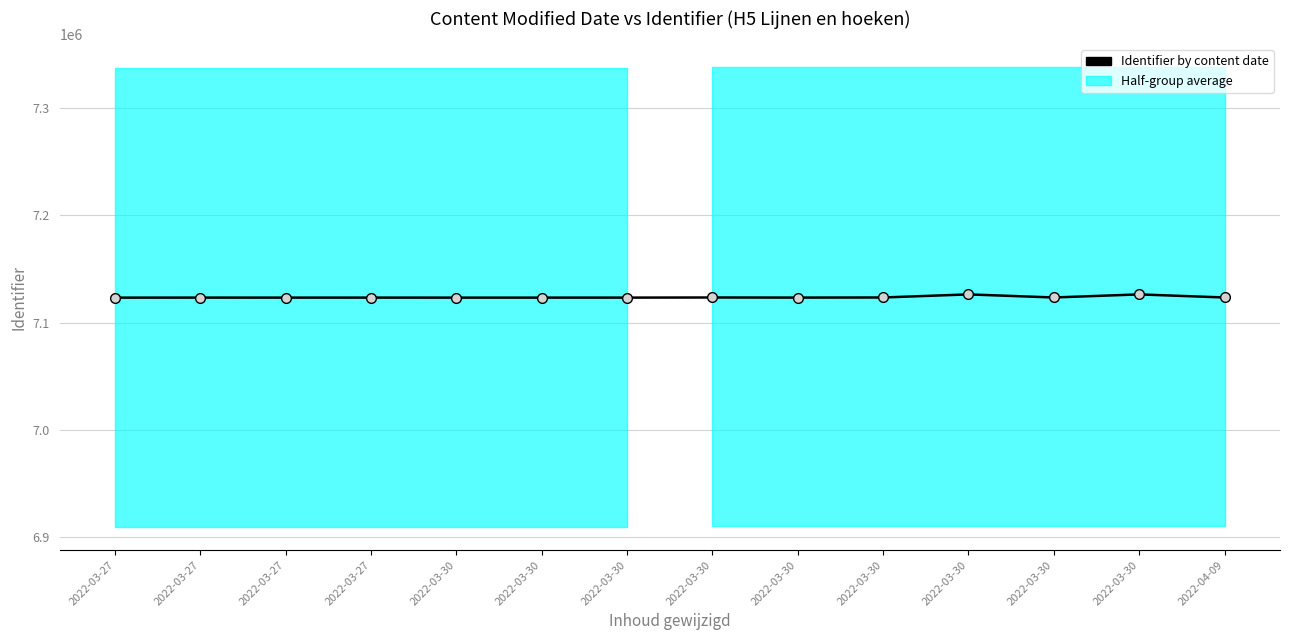

How many data points are less than 7123237?

7